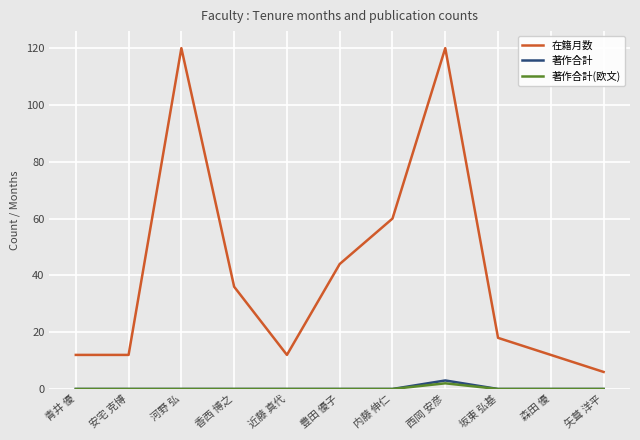

Reading left to right, what are all the values shown in this chart?

在籍月数: 12	12	120	36	12	44	60	120	18	12	6
著作合計: 0	0	0	0	0	0	0	3	0	0	0
著作合計(欧文): 0	0	0	0	0	0	0	2	0	0	0